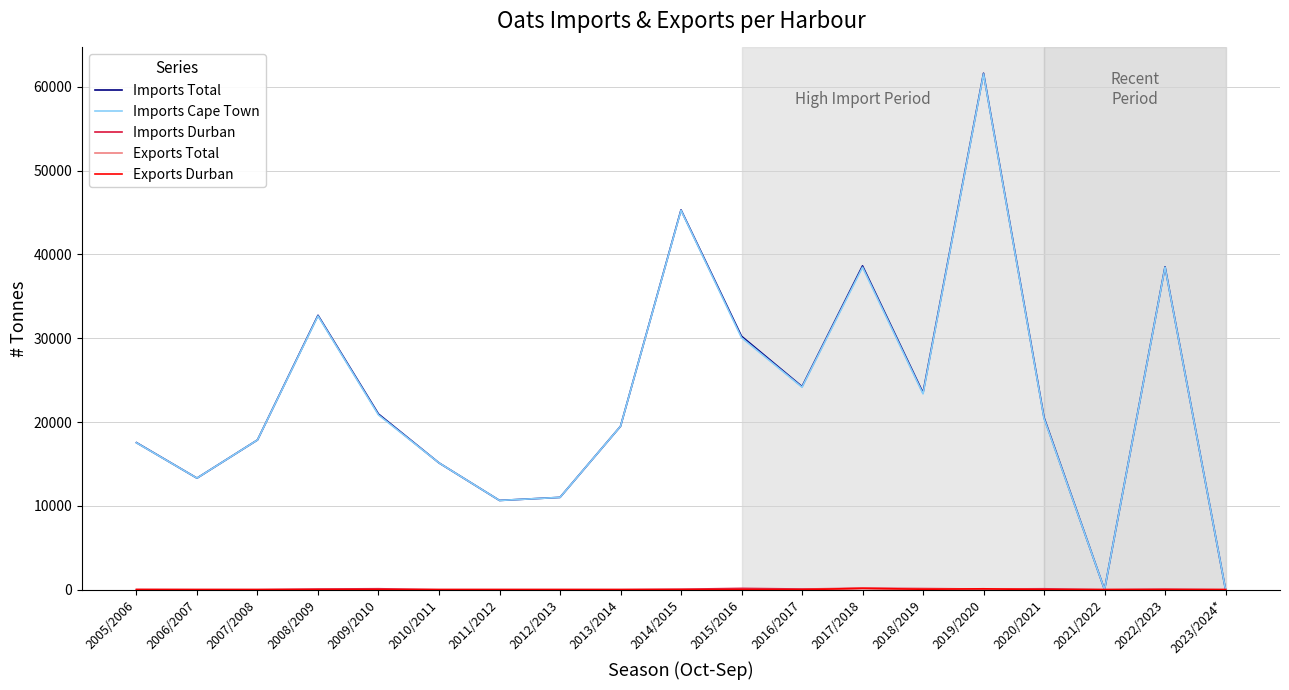

Reading left to right, list all the values displayed in this chart.

Imports Total: 17539	13304	17861	32729	20951	15122	10642	11007	19487	45307	30232	24228	38628	23483	61610	20529	0	38524	0
Imports Cape Town: 17522	13304	17861	32654	20843	15122	10642	11007	19487	45256	30057	24153	38466	23357	61533	20426	0	38473	0
Imports Durban: 17	0	0	75	108	0	0	0	0	51	150	75	162	126	77	103	0	51	0
Exports Total: 0	0	0	0	0	0	0	0	0	0	0	0	156	50	100	0	0	0	0
Exports Durban: 0	0	0	0	0	0	0	0	0	0	0	0	156	50	100	0	0	0	0